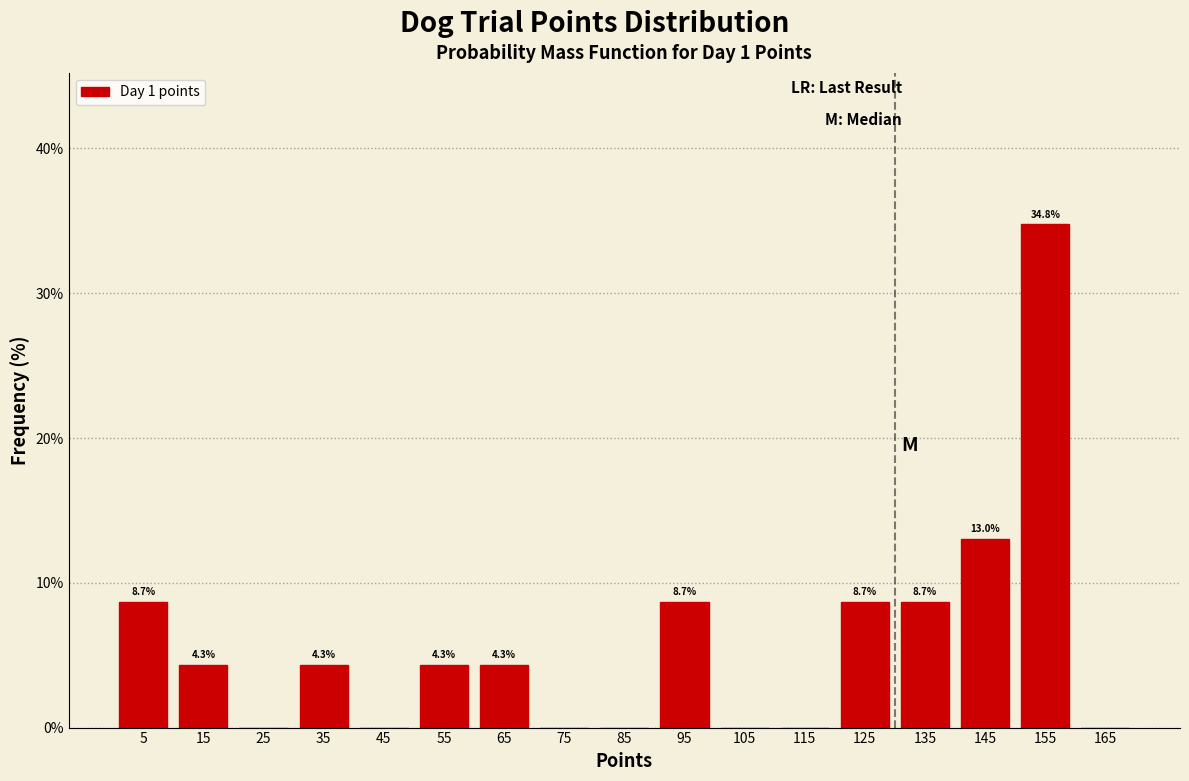

Which range on the x-axis has the tallest bar?

150 to 160